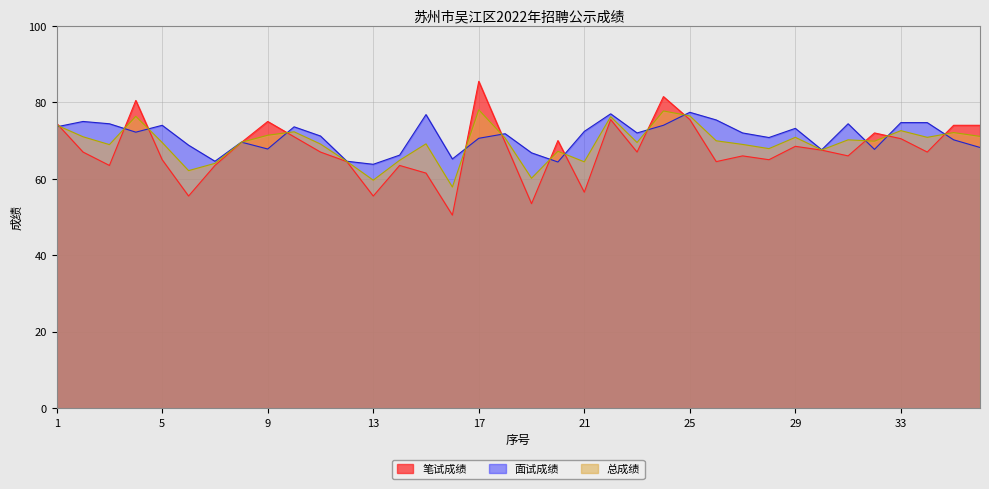

Does the chart have visible grid lines?

Yes